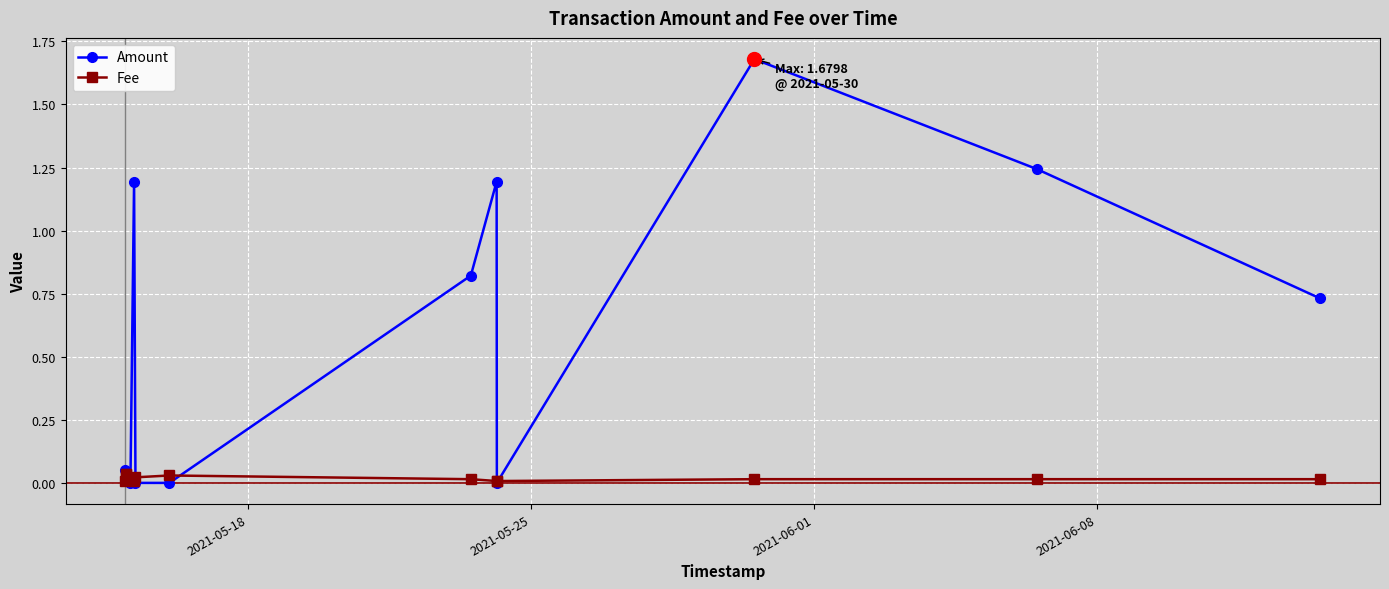

List the series in order of their overall mean, highest first.

Amount, Fee